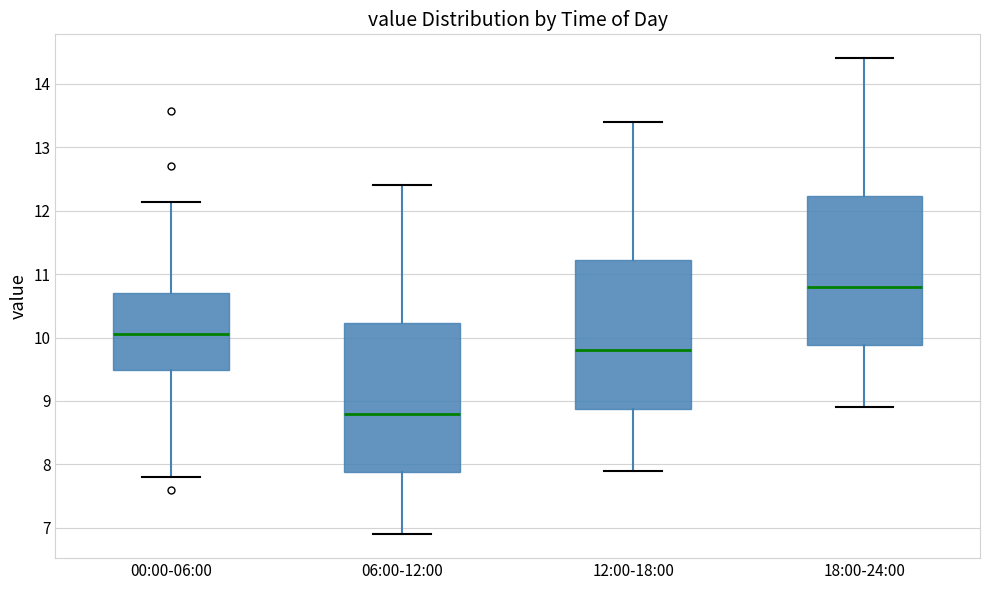

Where is the upper edge of the box for 18:00-24:00 on the y-axis? The values are not printed on the chart, so give them approximately, as read against the axis.

12.2